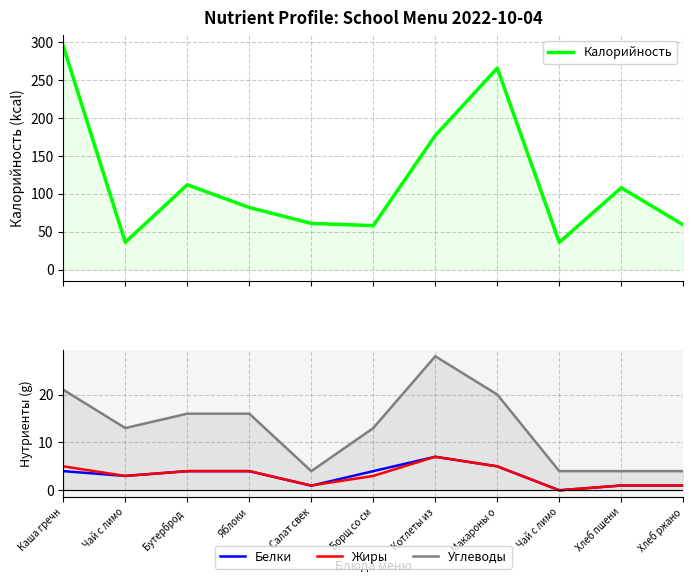

Which label corresponds to the largest value in the chart?

Каша гречн